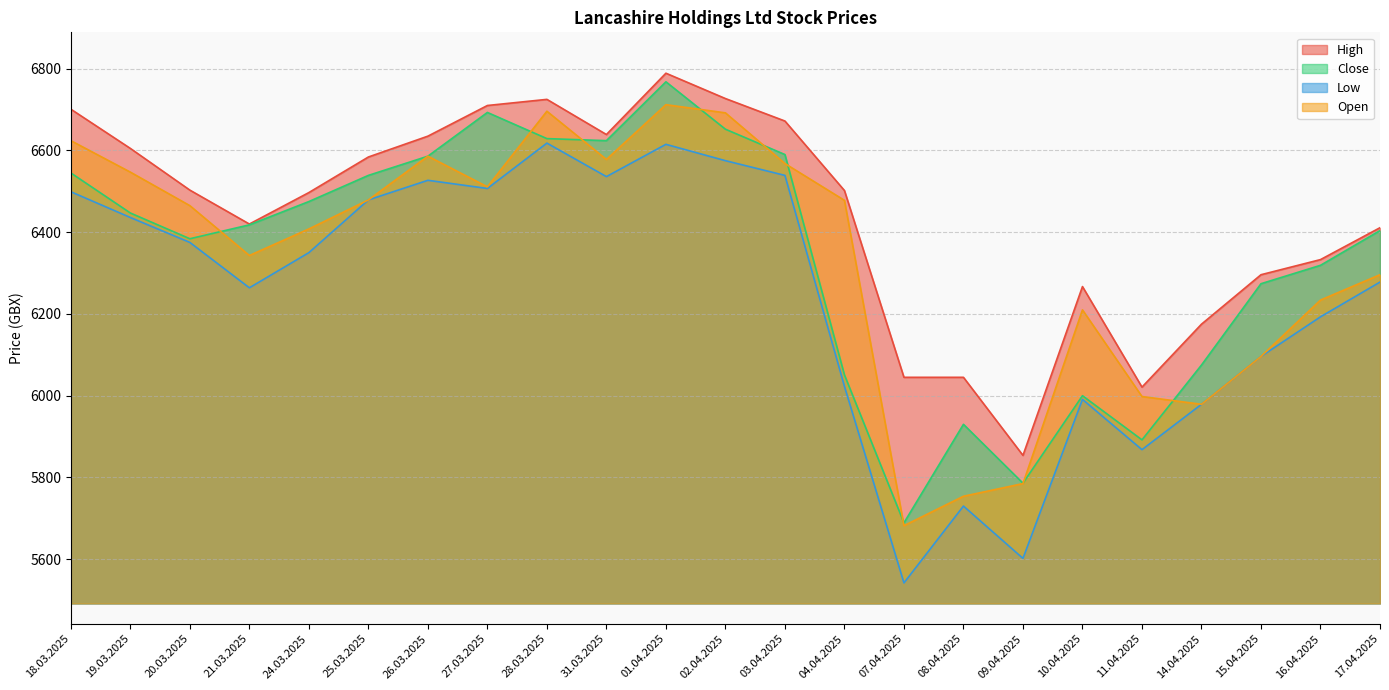

The High series shows 6045 at 07.04.2025. True or false?

True